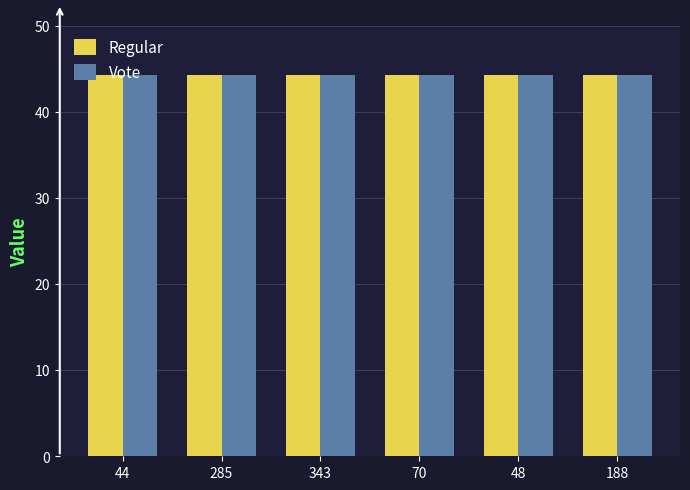

What is the total value across all series at 70?

88.6